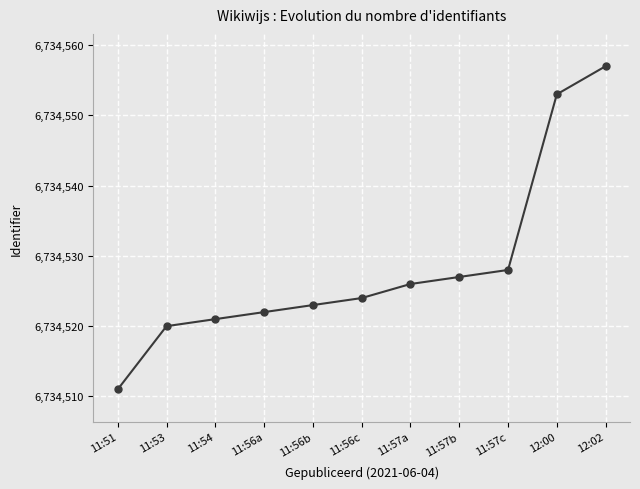

What is the difference between the second highest and second lowest values?

33